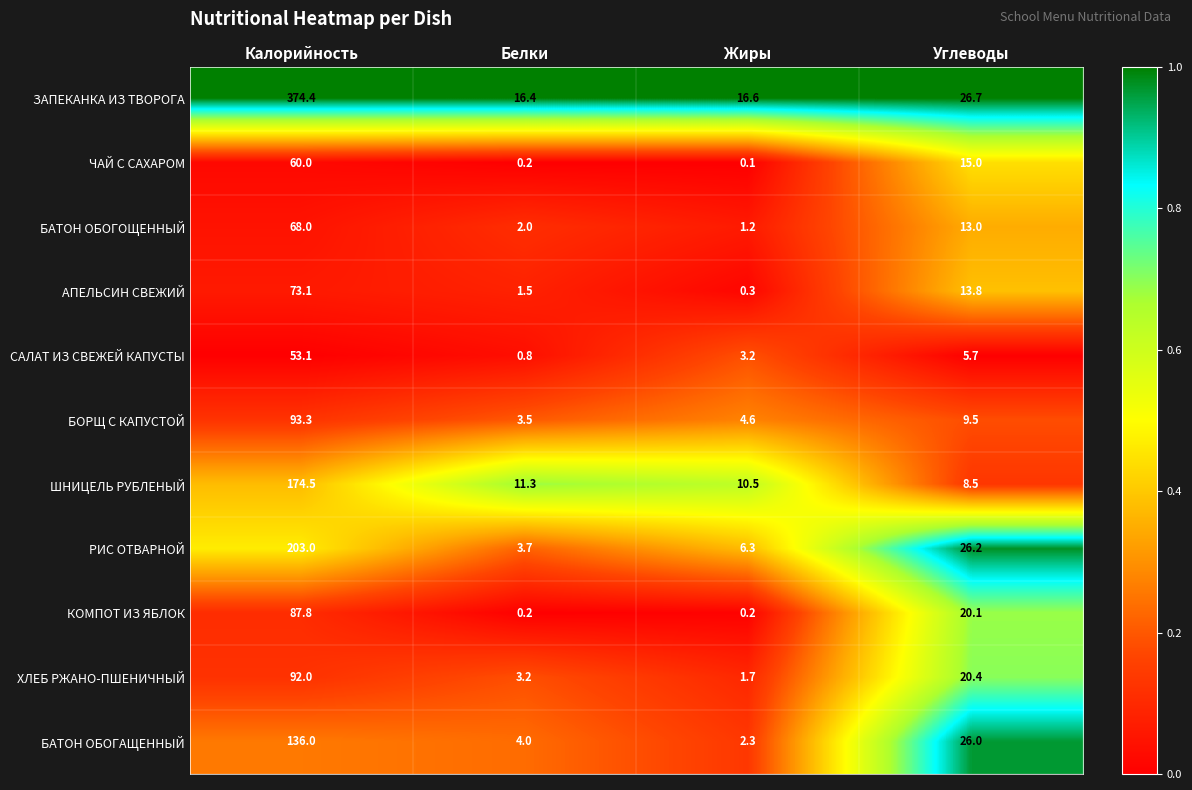

At how many categories does at least one series exceed 0?

4